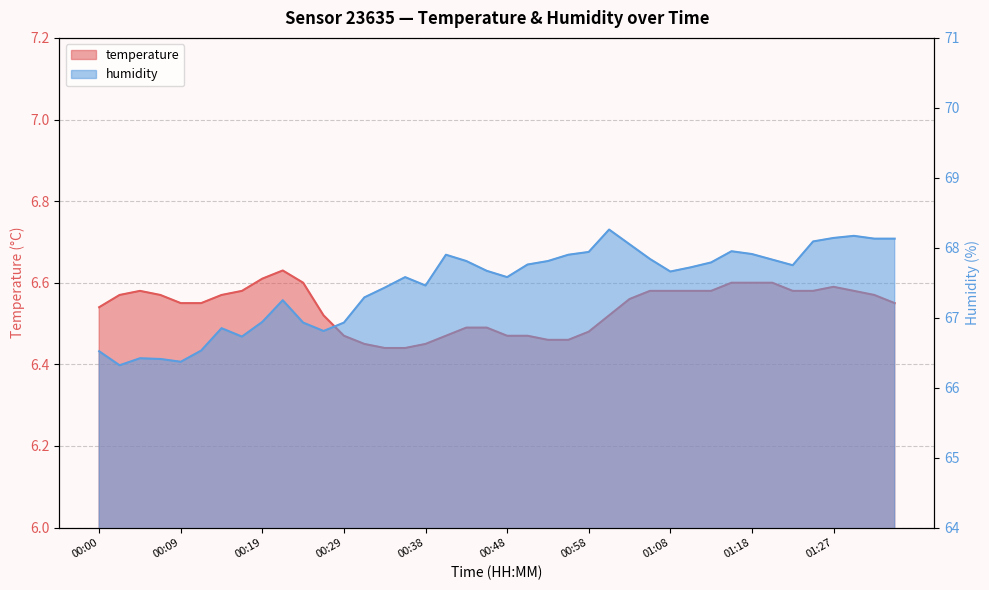

What is the spread (max minus min) of values at 01:13?

61.2